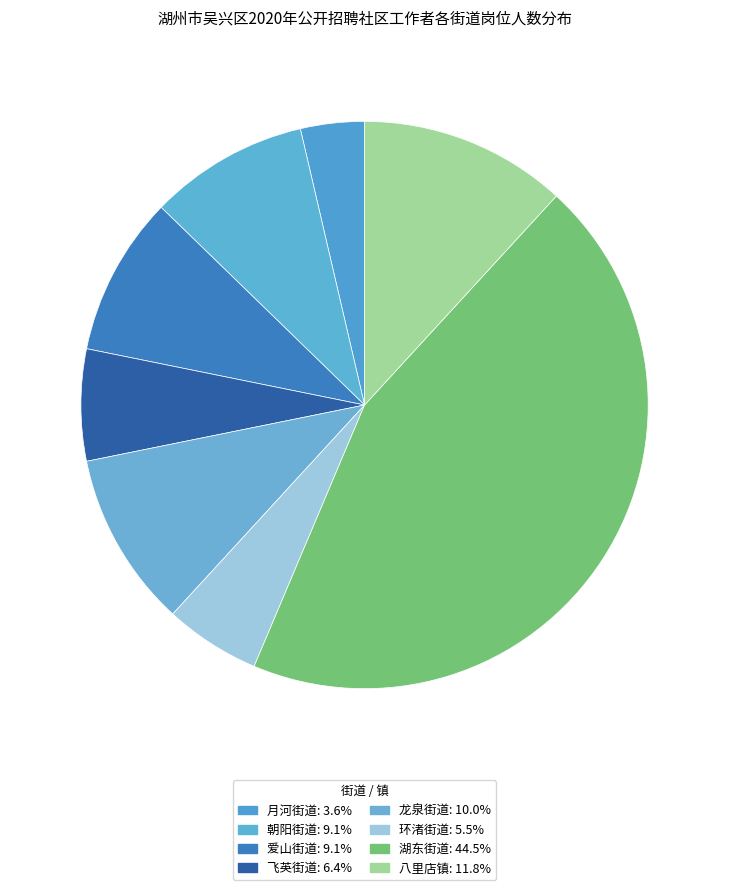

True or false: 环渚街道 accounts for 11% of the total.

False